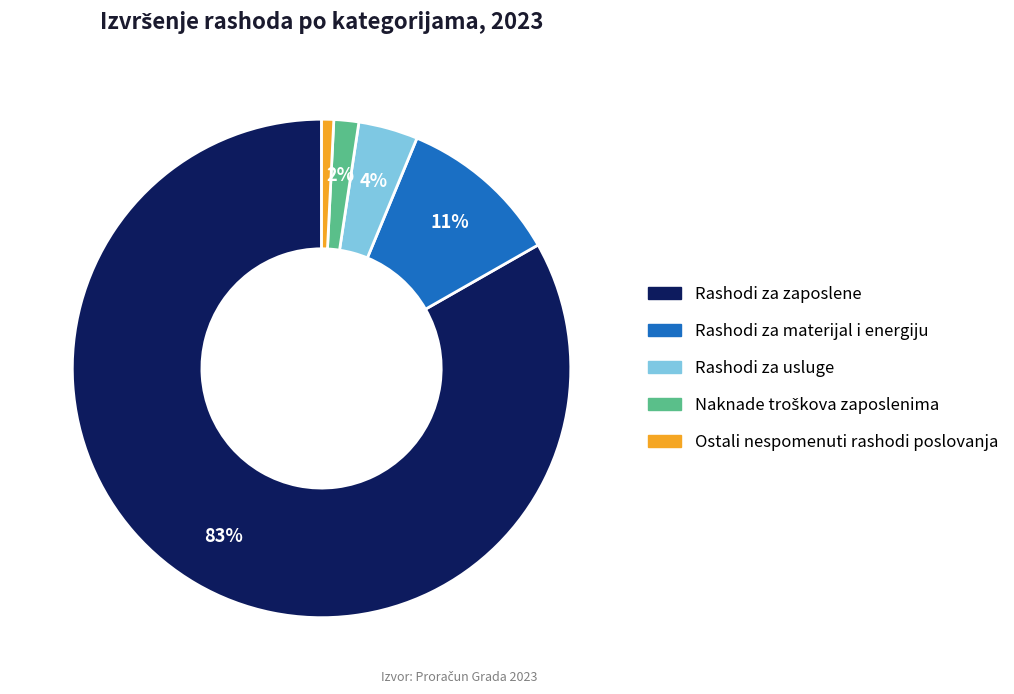

To the nearest percent, what is the combined percentage of Ostali nespomenuti rashodi poslovanja and Rashodi za usluge?

5%